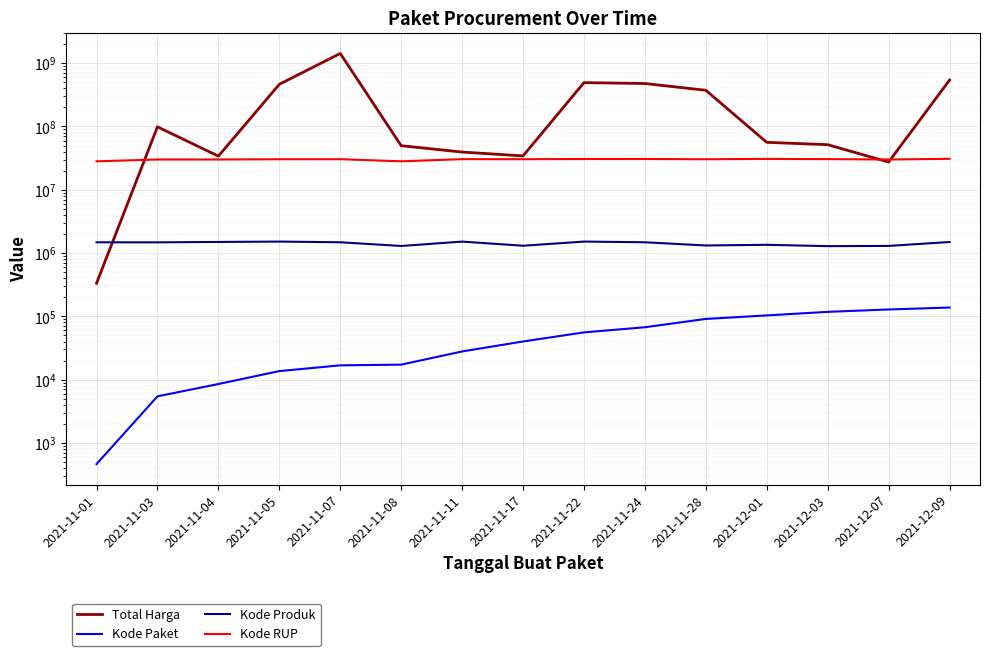

How many lines are shown in the chart?

4